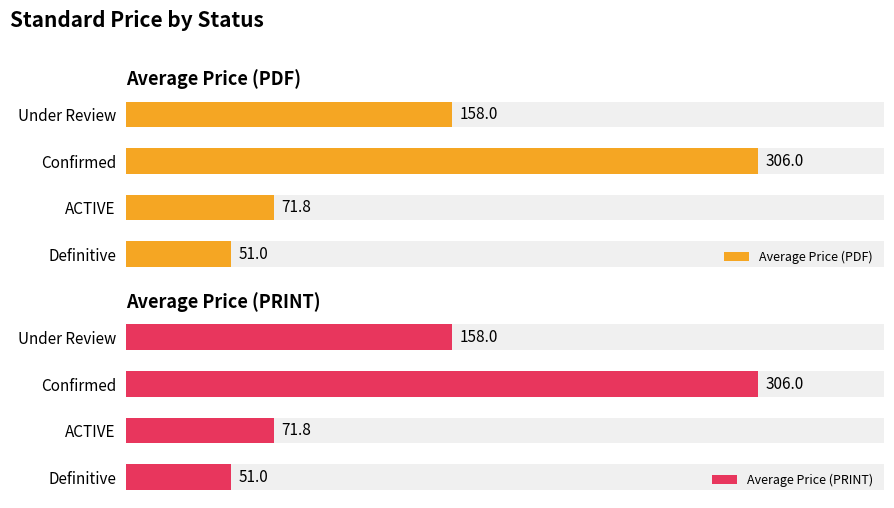

Reading left to right, what are all the values shown in this chart?

Average Price (PDF): 51.0	71.8	306.0	158.0
Average Price (PRINT): 51.0	71.8	306.0	158.0